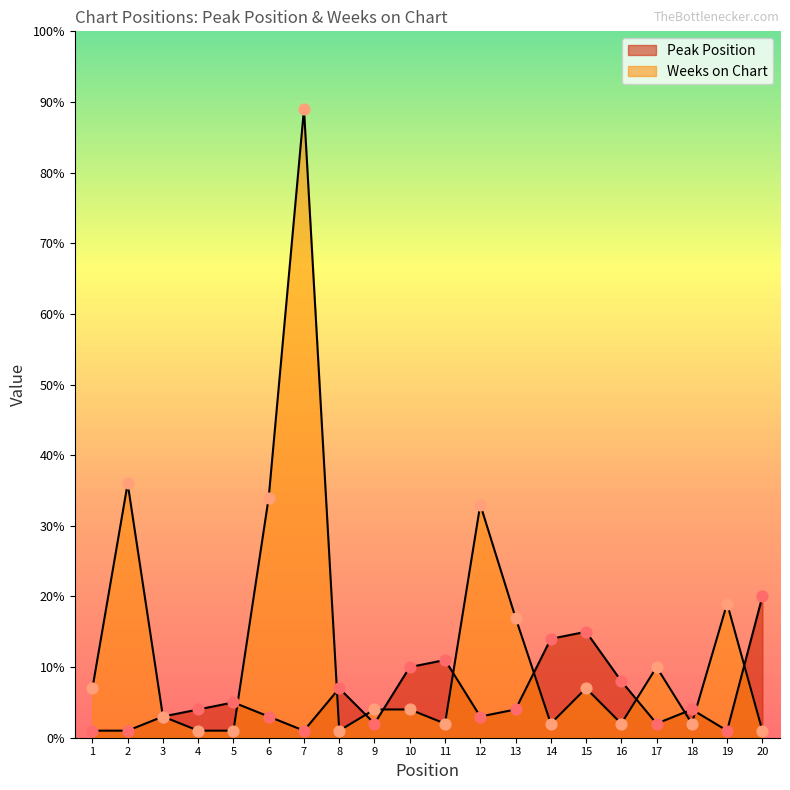

What are all the series names shown in the legend?

Peak Position, Weeks on Chart